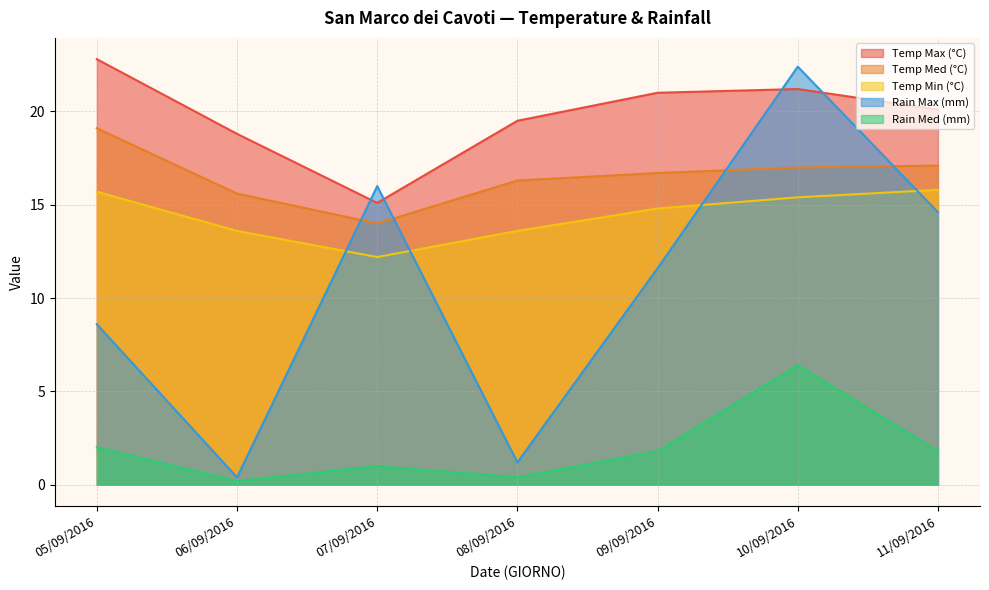

What position from the right is 11/09/2016?

1